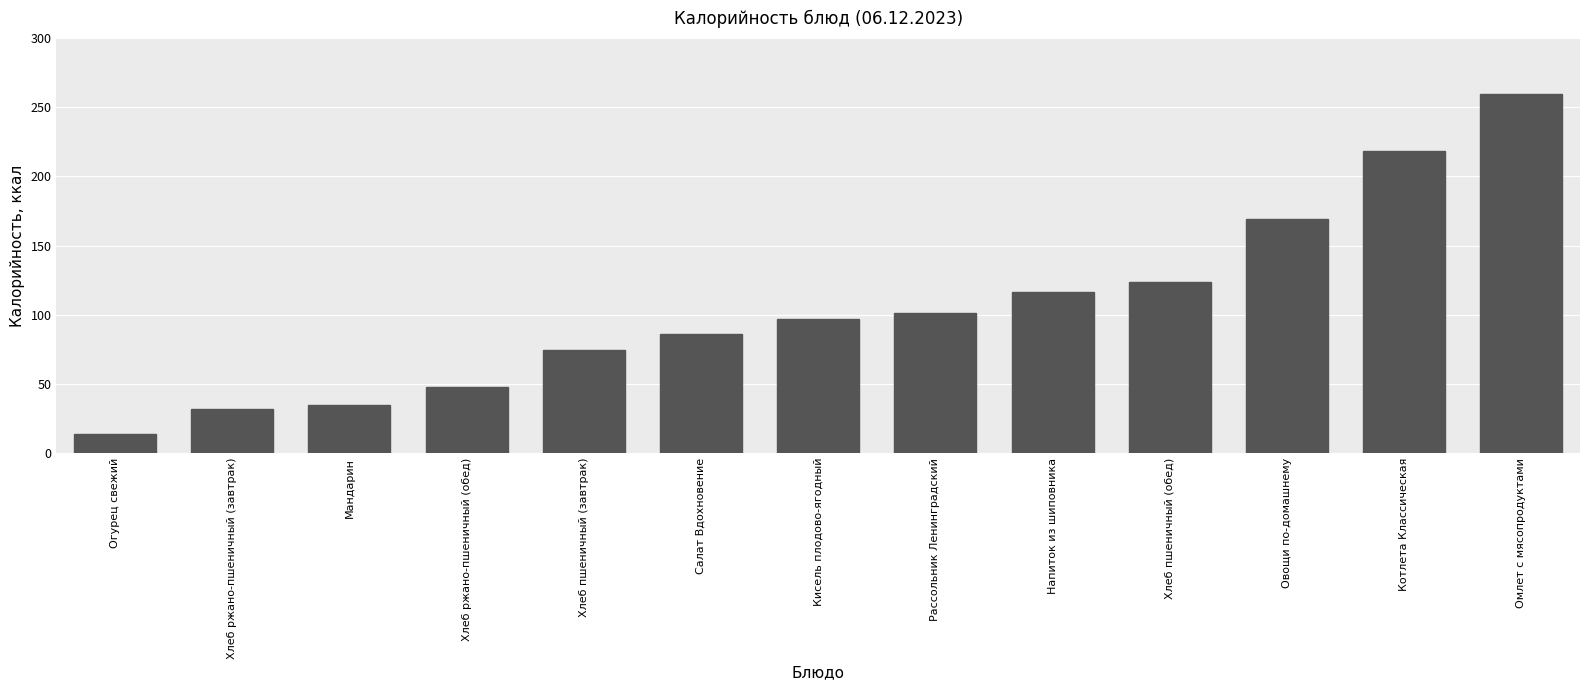

Which label corresponds to the largest value in the chart?

Омлет с мясопродуктами